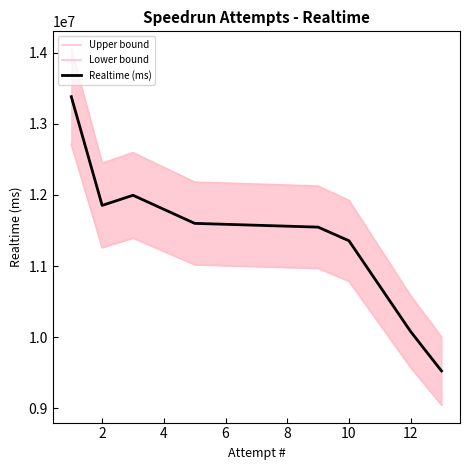

Count the number of categories in the chart.

8